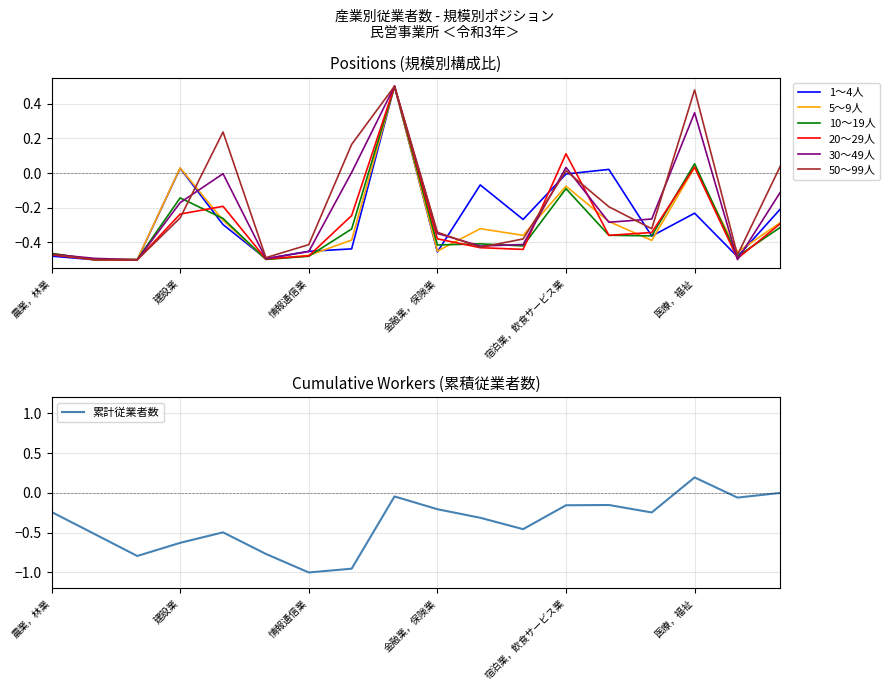

In 50～99人, how many points are lower than both neighbors (excluding endpoints)?

5